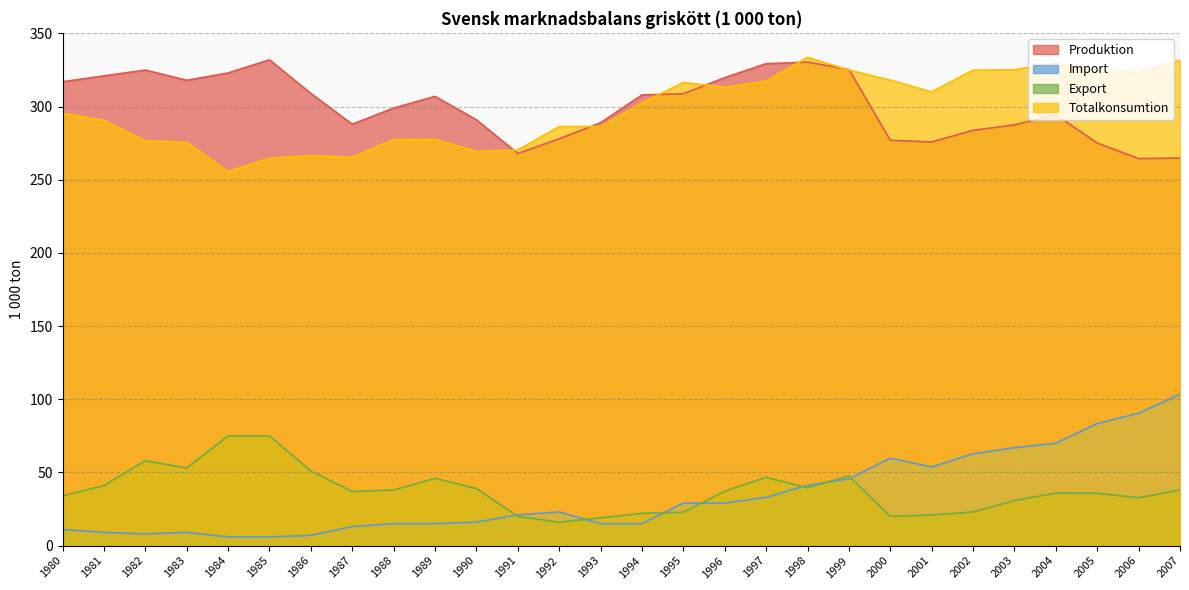

At how many categories does at least one series exceed 78?

28